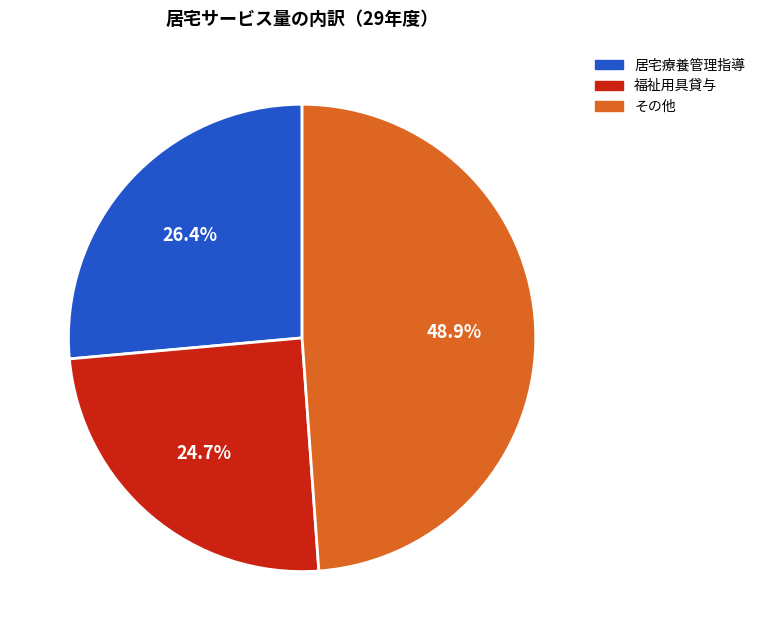

To the nearest percent, what is the difference between the largest and smallest slice percentages?

24%